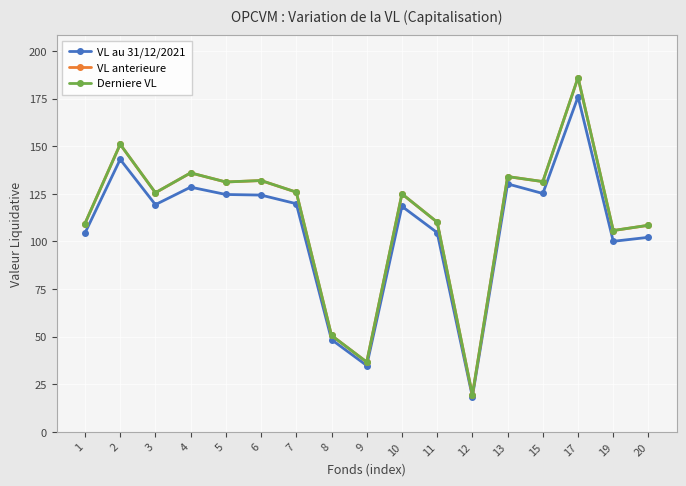

Where does the VL au 31/12/2021 series first go above 119?

2